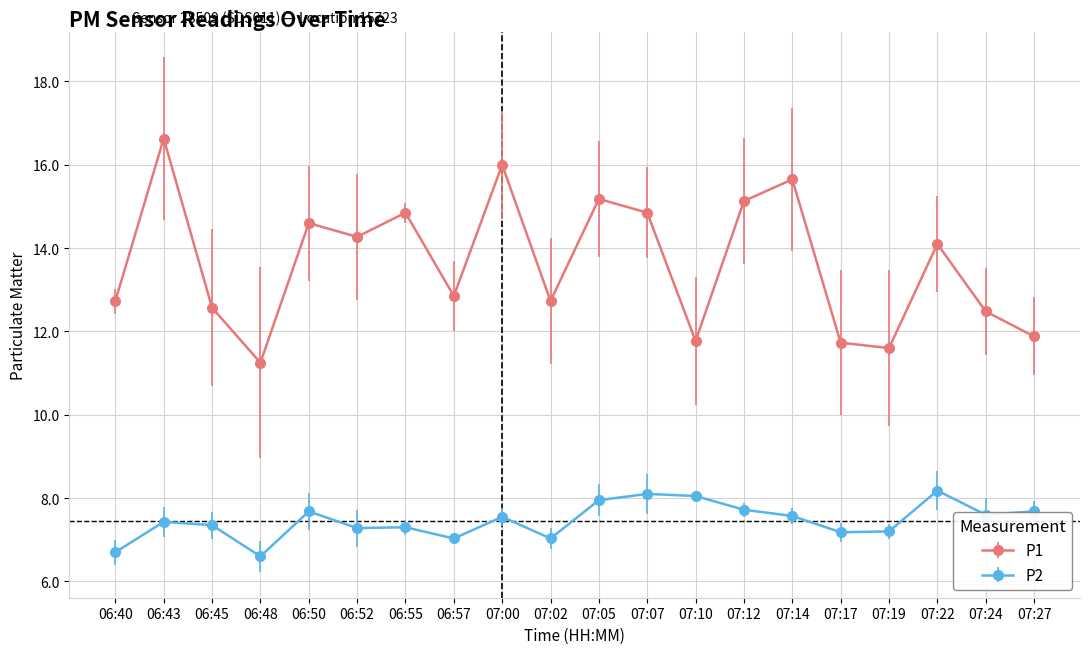

How many lines are shown in the chart?

2